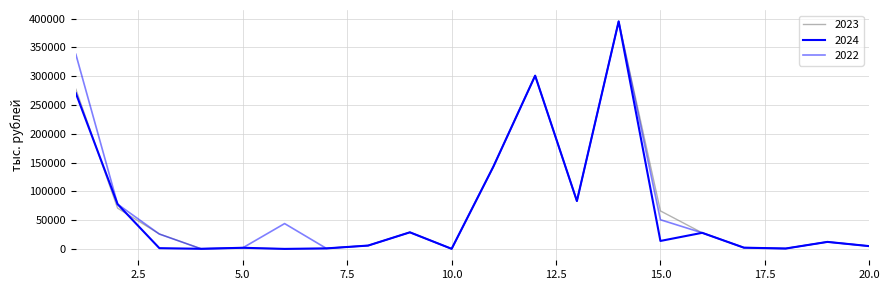

Is this an area chart (filled region under the line)?

No